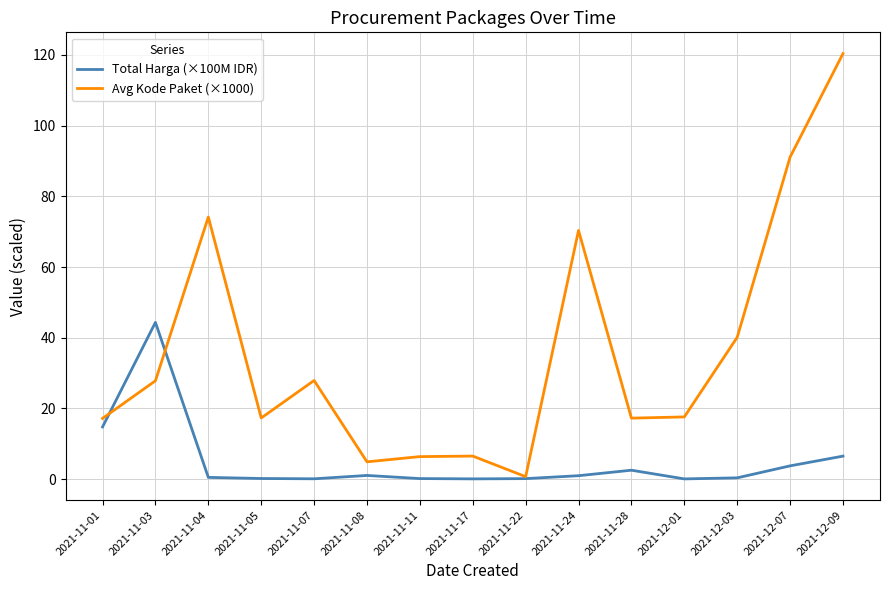

The Avg Kode Paket (×1000) series shows 17.3 at 2021-11-05. True or false?

True